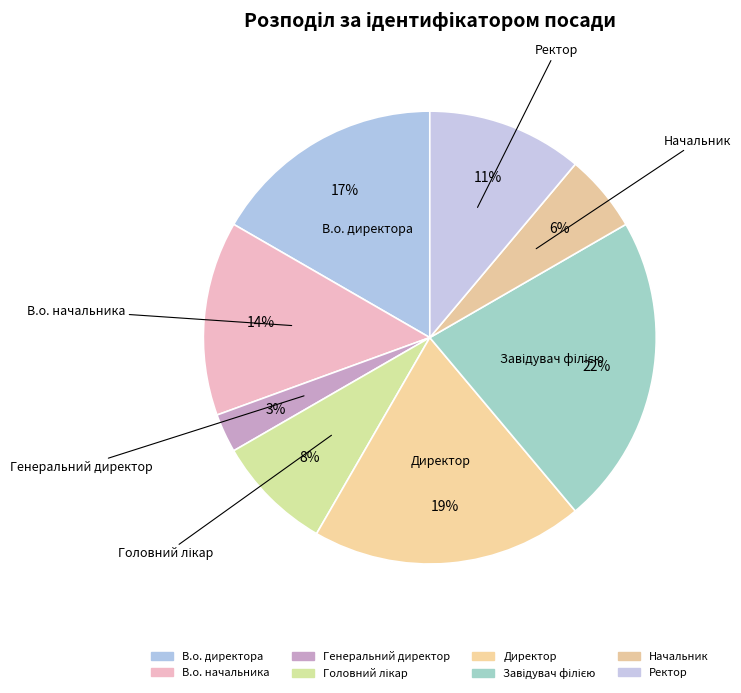

Count the number of slices in the pie.

8